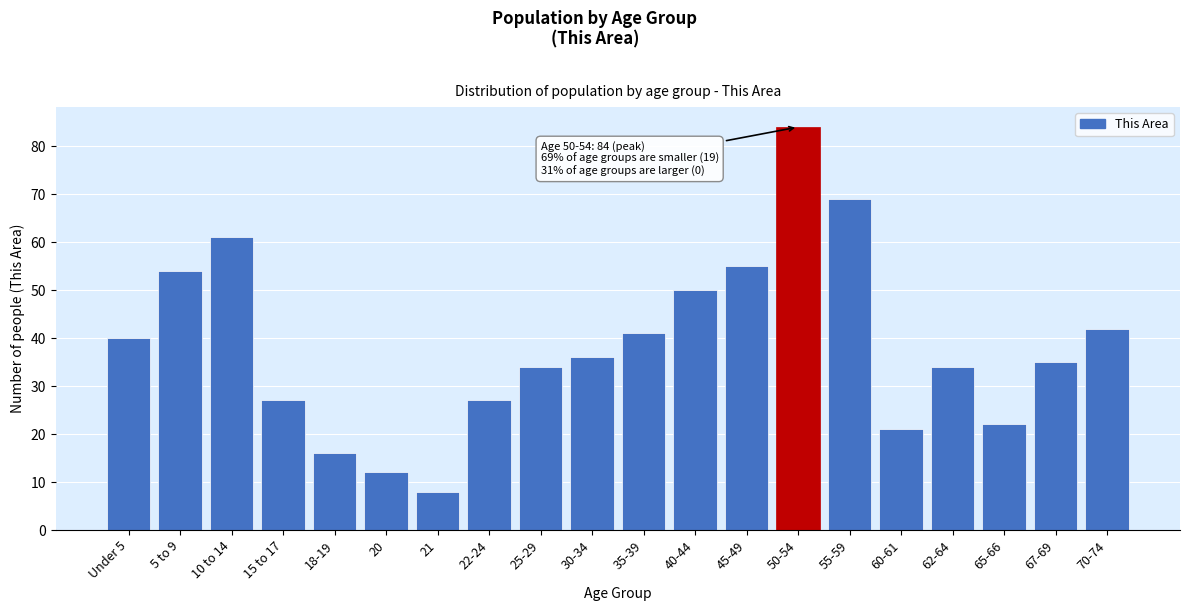

Reading left to right, list all the values displayed in this chart.

40	54	61	27	16	12	8	27	34	36	41	50	55	84	69	21	34	22	35	42